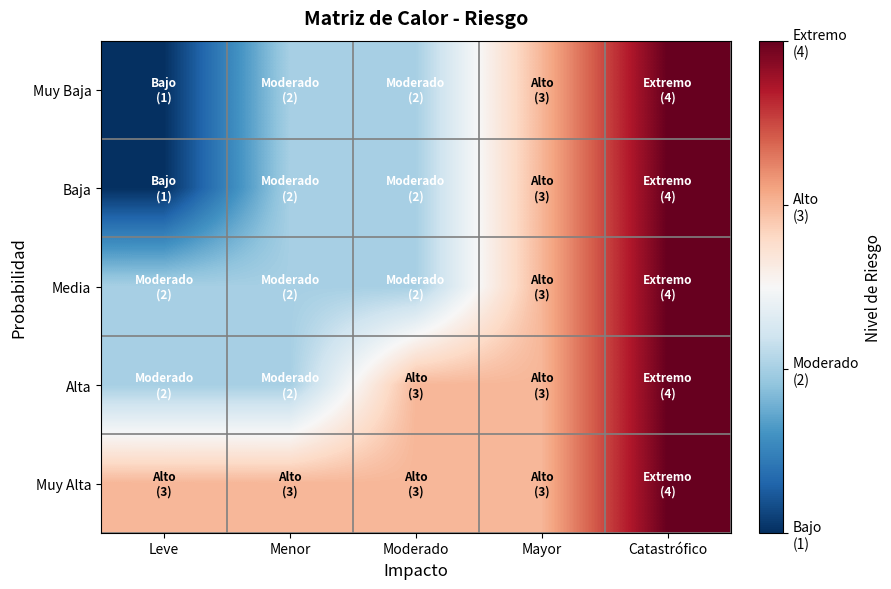

Which series has the largest total across all categories?

Muy Alta